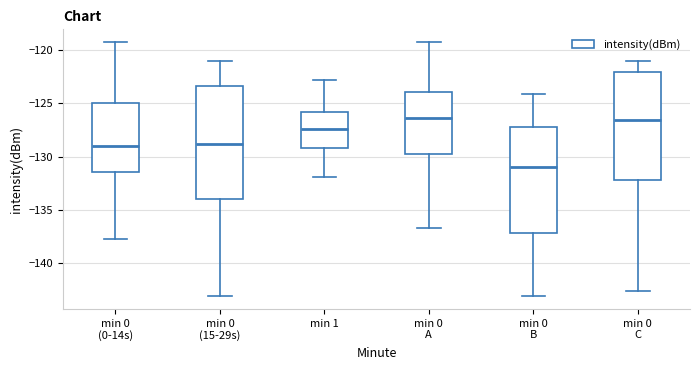

Reading left to right, transcribe this box plot: for each box, give where its median line is, the range the box spans, and where its two whiskers end, as read against the y-axis. The values are not printed on the chart, so give them approximately, as read against the axis.

min 0 (0-14s): median -129.0, box -131.5 to -125.0, whiskers -137.5 to -119.5
min 0 (15-29s): median -129.0, box -134.0 to -123.5, whiskers -143.0 to -121.0
min 1: median -127.5, box -129.0 to -126.0, whiskers -132.0 to -123.0
min 0 A: median -126.5, box -129.5 to -124.0, whiskers -136.5 to -119.5
min 0 B: median -131.0, box -137.0 to -127.0, whiskers -143.0 to -124.0
min 0 C: median -126.5, box -132.0 to -122.0, whiskers -142.5 to -121.0